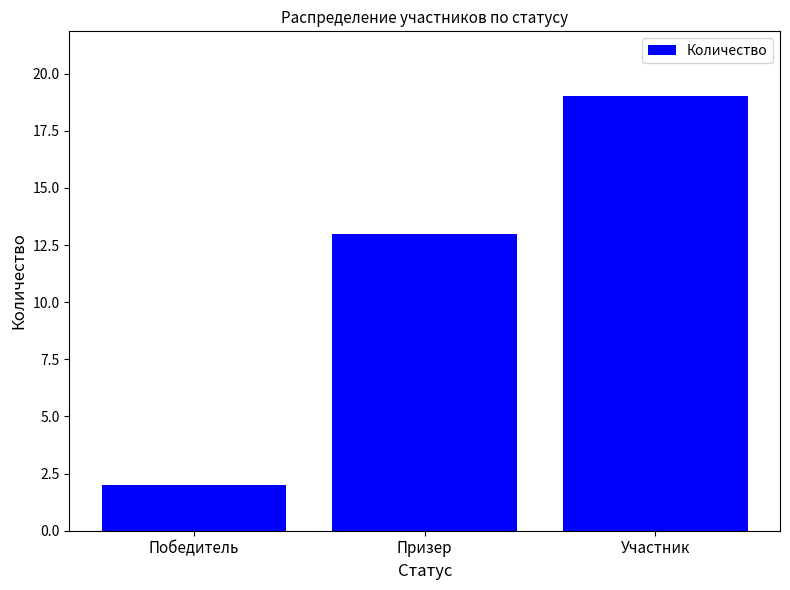

How many data points are less than 13?

1